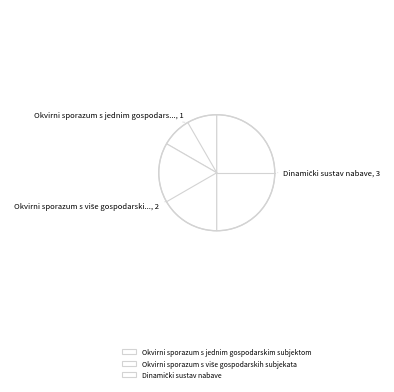

Count the number of slices in the pie.

3